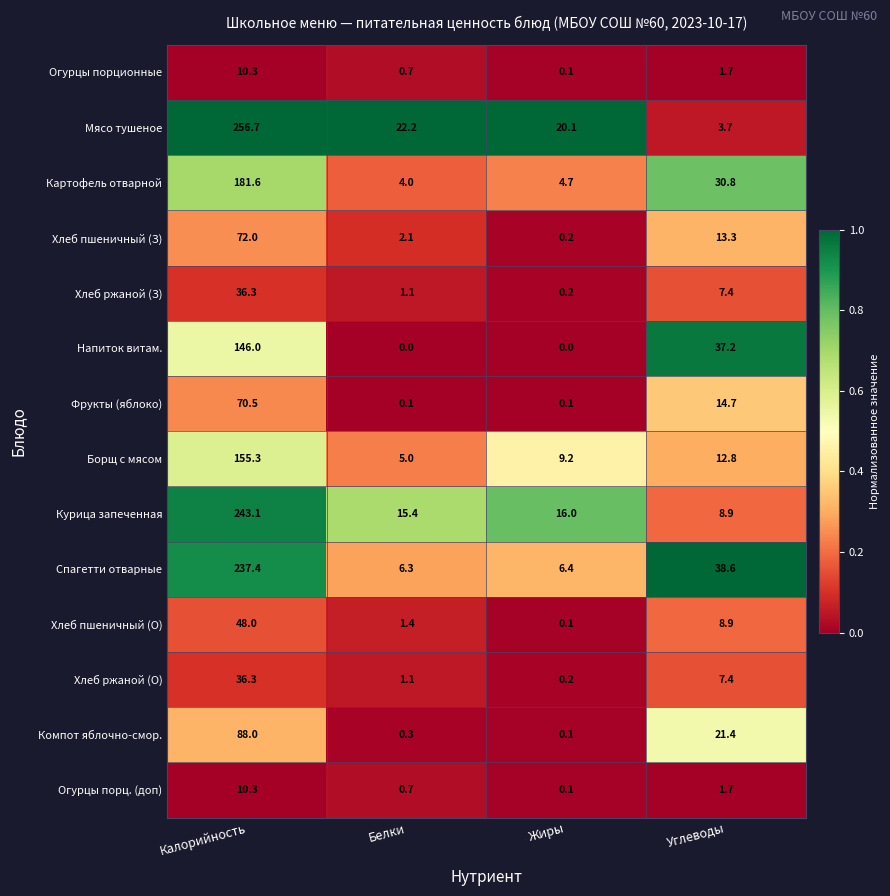

Between Жиры and Углеводы, which series saw the biggest shift?

Напиток витам.